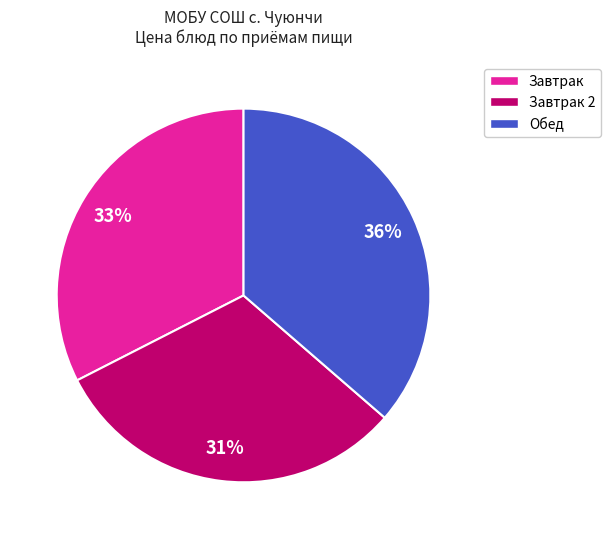

The Завтрак 2 slice represents 38% of the pie. True or false?

False